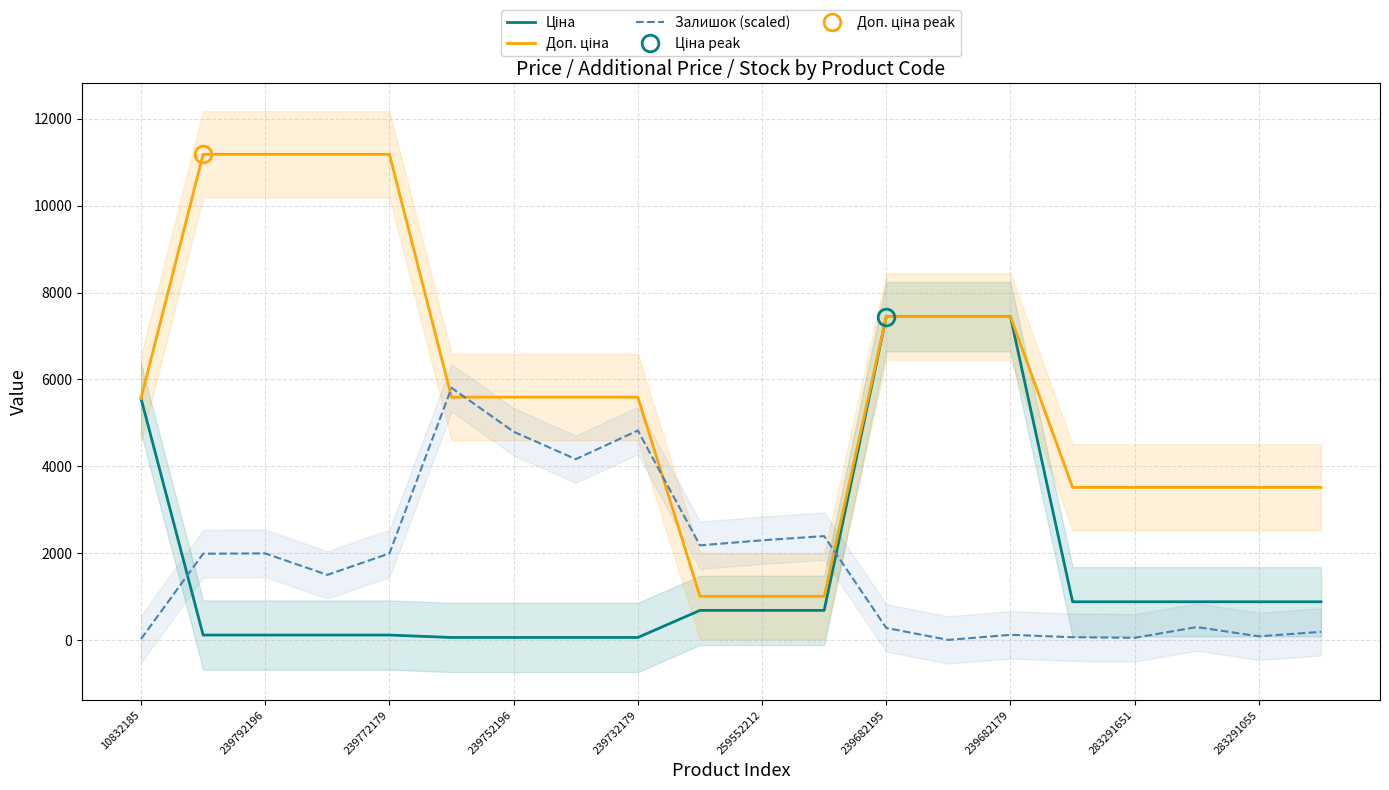

Which category has the highest value across all series?

239792196